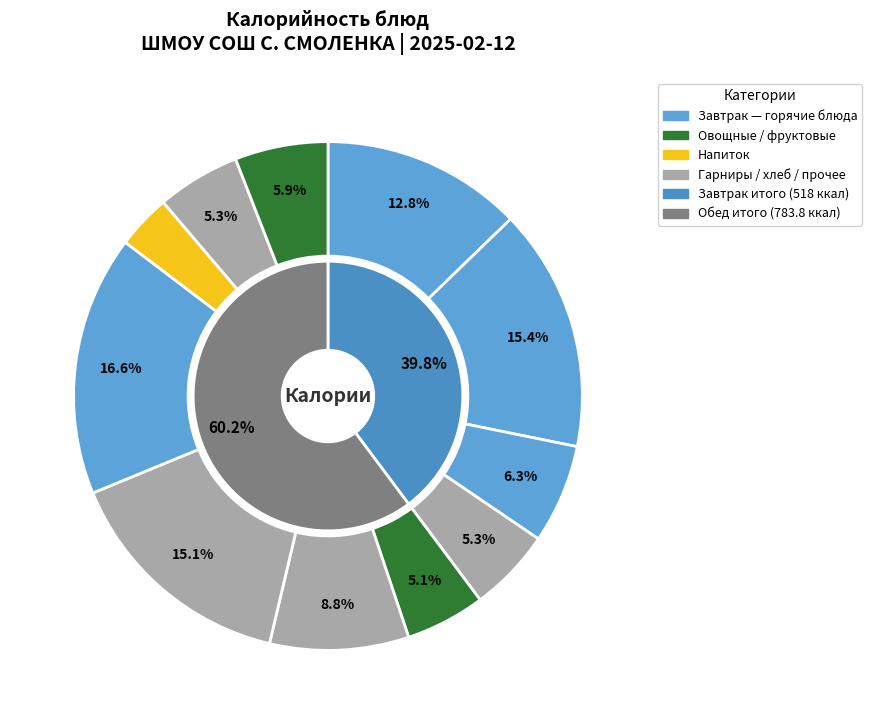

How many segments does this pie chart have?

11